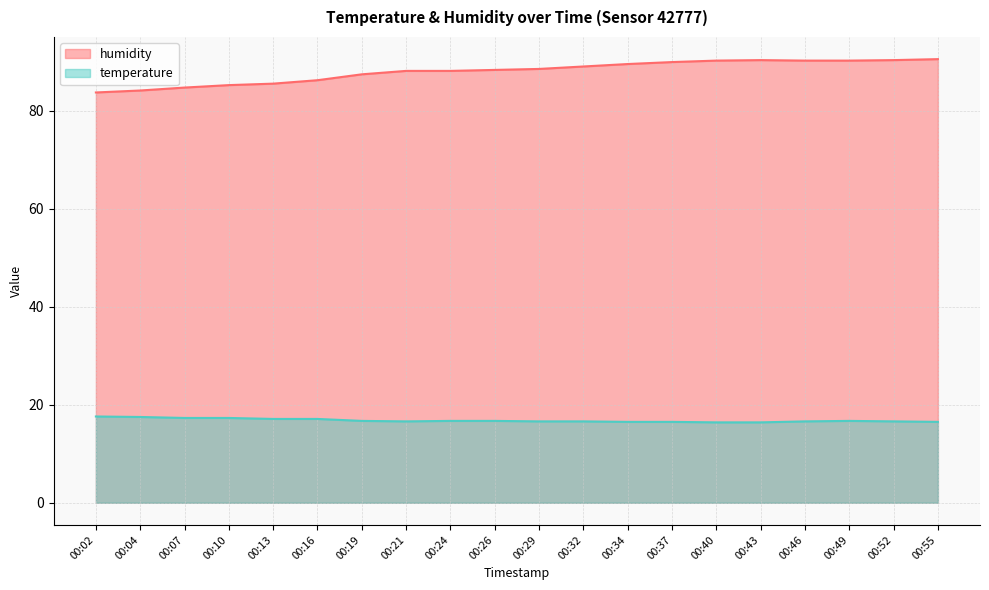

What value does the humidity series have at 00:29?

88.5